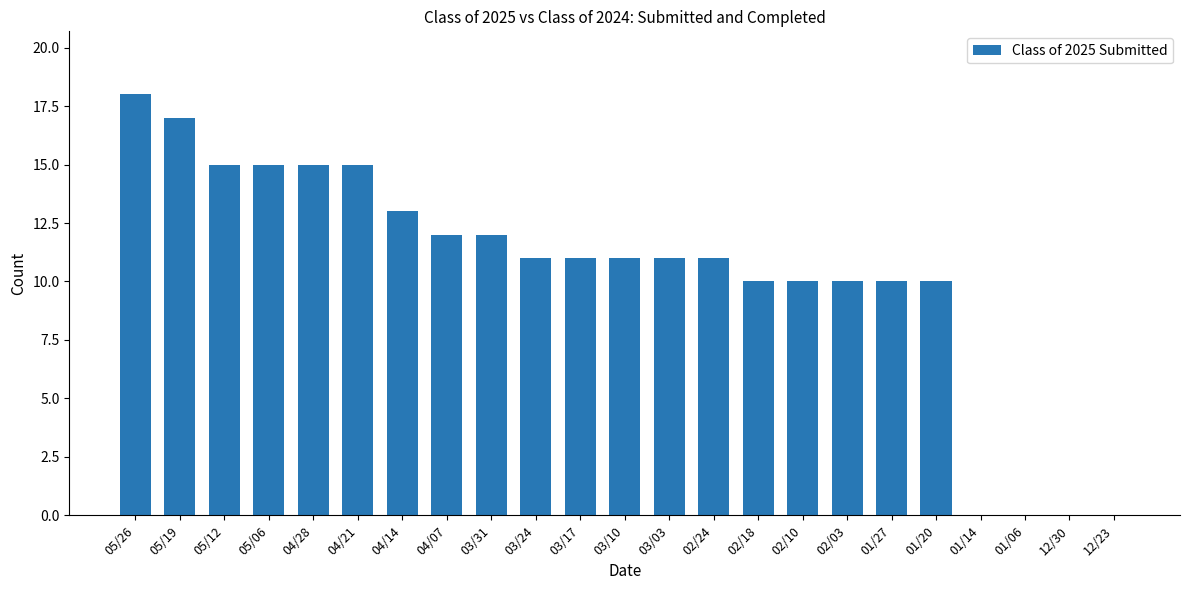

What is the ratio of the value at 03/03 to the value at 02/18?

1.1